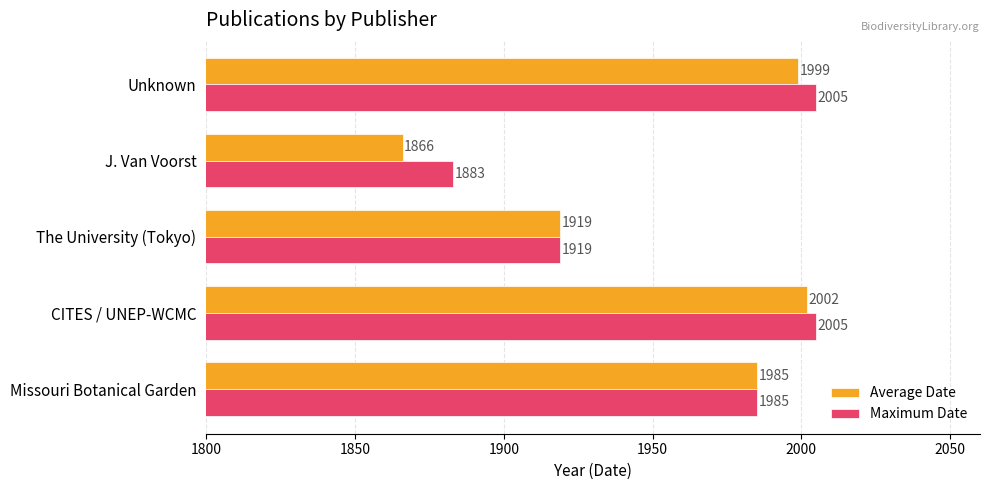

What is the average value of the Maximum Date series?

1959